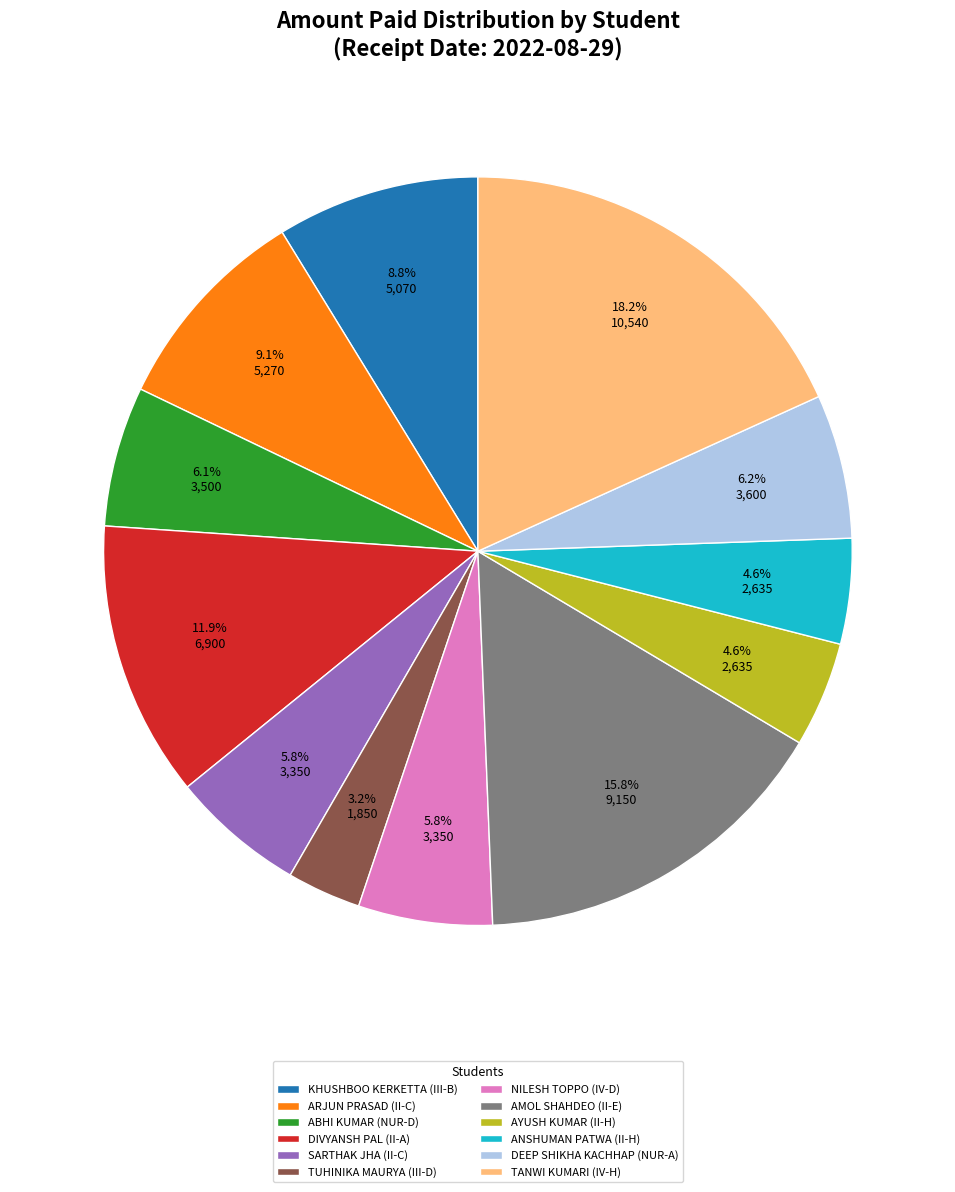

To the nearest percent, what is the difference between the largest and smallest slice percentages?

15%